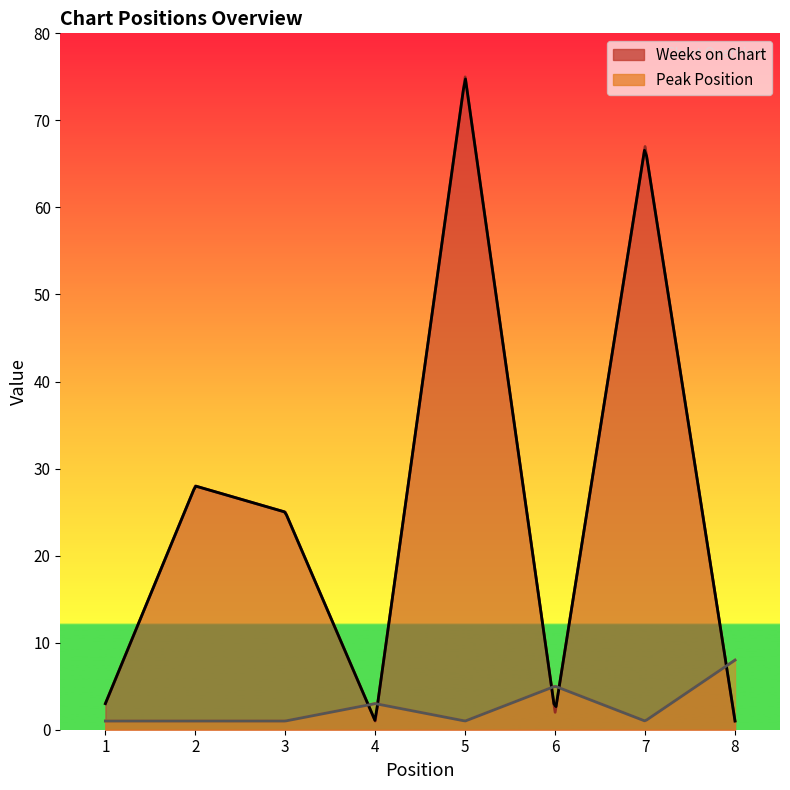

Reading left to right, transcribe all the data shown in this chart.

Weeks on Chart: 1=3	2=28	3=25	4=1	5=75	6=2	7=67	8=1
Peak Position: 1=1	2=1	3=1	4=3	5=1	6=5	7=1	8=8